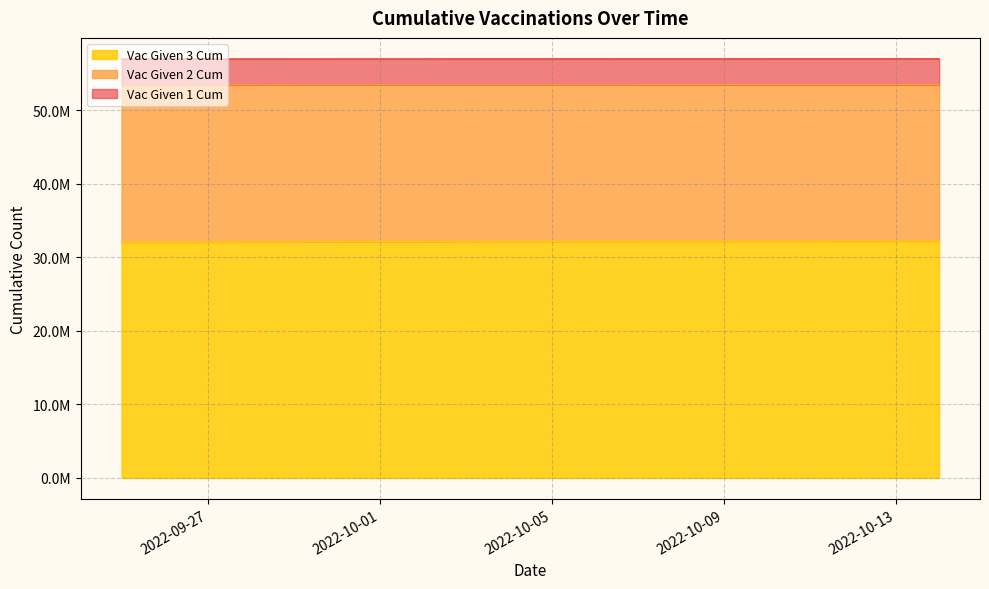

How many lines are shown in the chart?

3